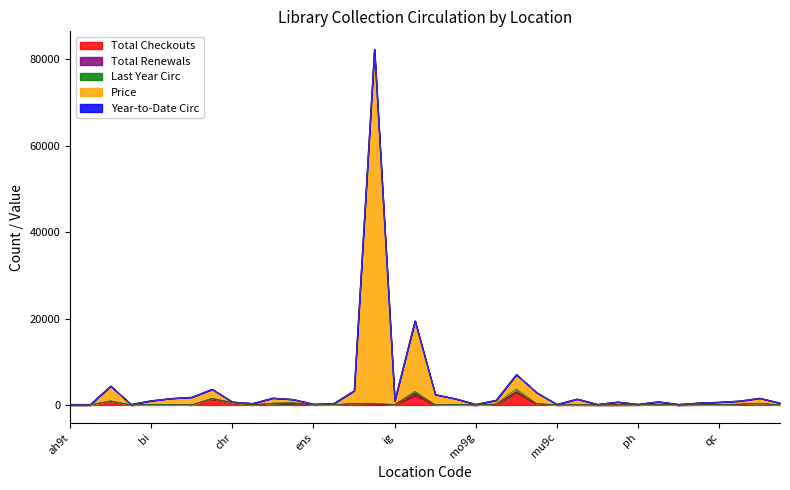

What is the difference between the maximum and minimum values in the Total Renewals series?

589.0